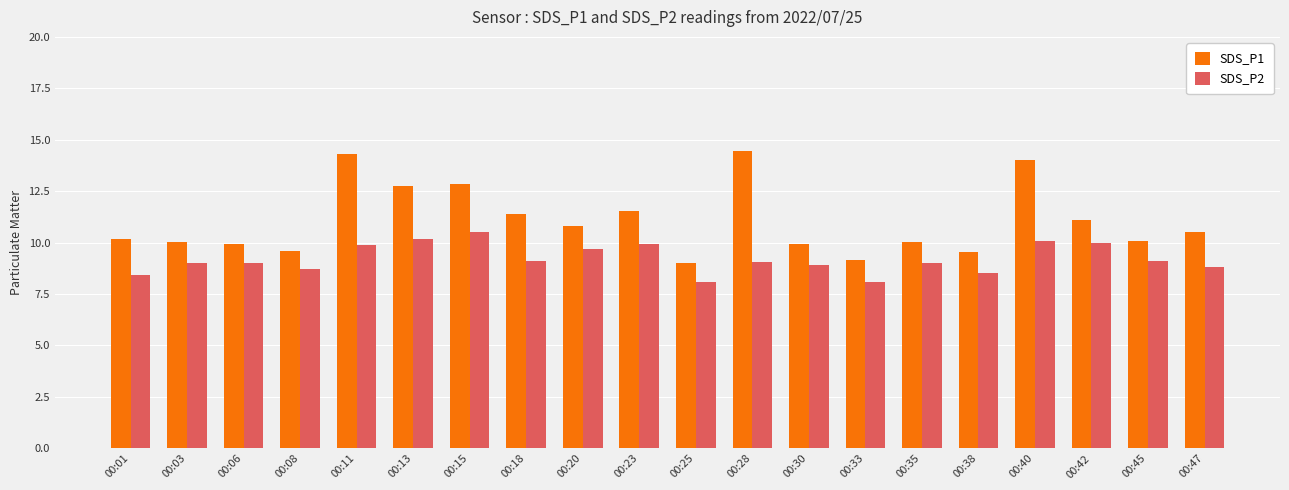

Rank the series at 00:15 from lowest to highest value.

SDS_P2, SDS_P1